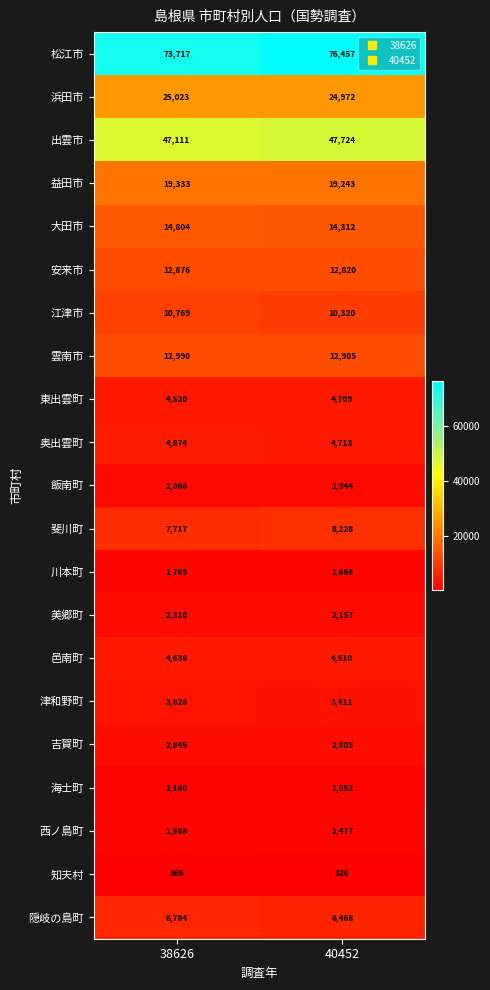

What is the difference between the maximum and minimum values in the 雲南市 series?

85